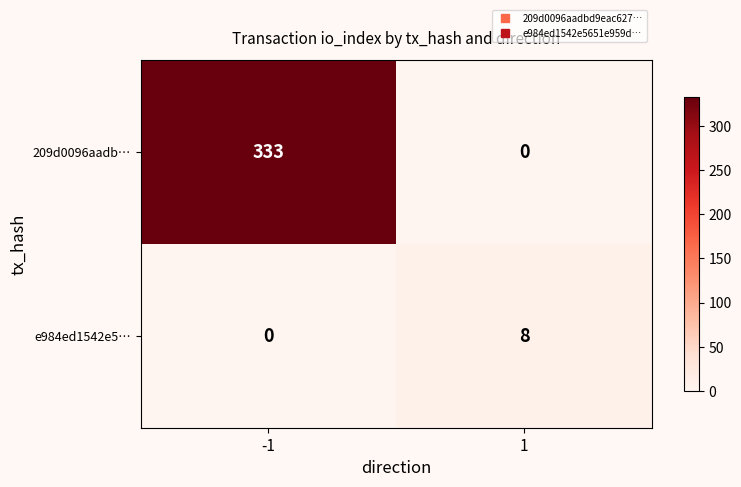

Which series has the largest total across all categories?

209d0096aadb…